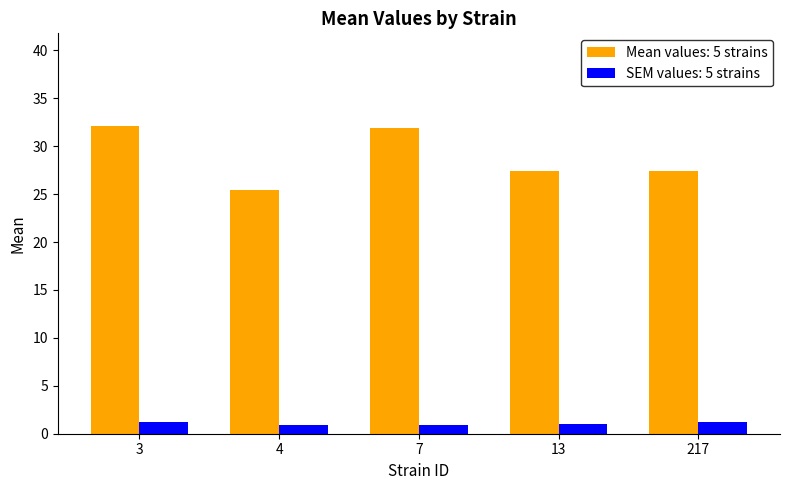

How many bars are there in total?

10